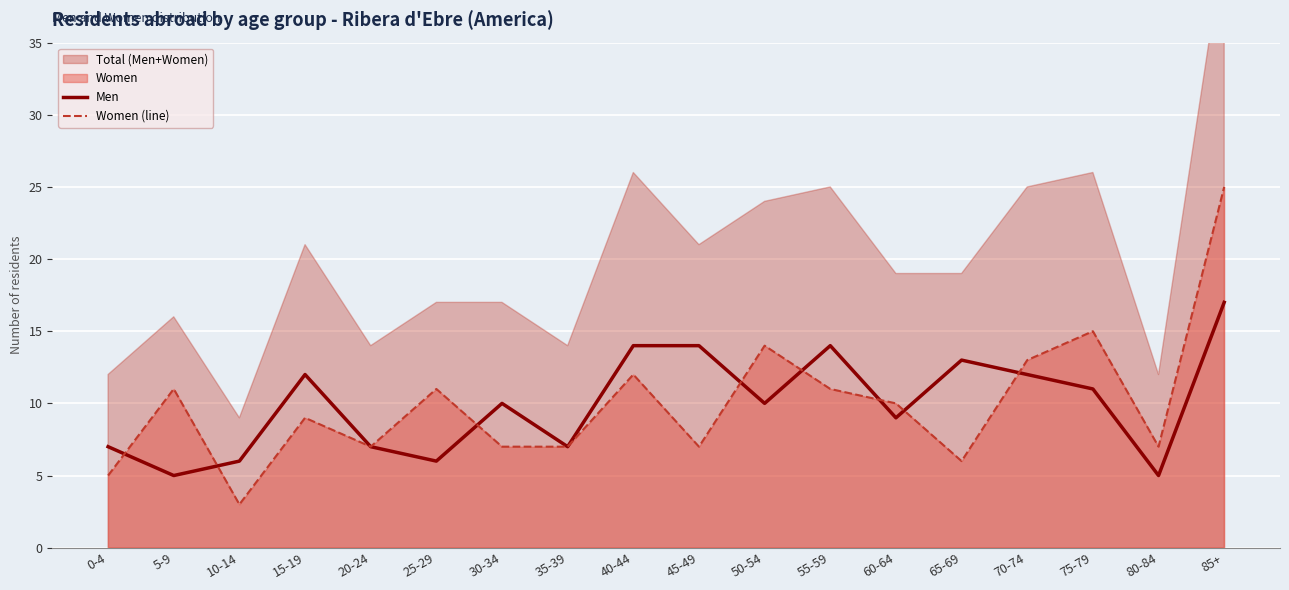

Does the chart display data point markers on the line(s)?

No